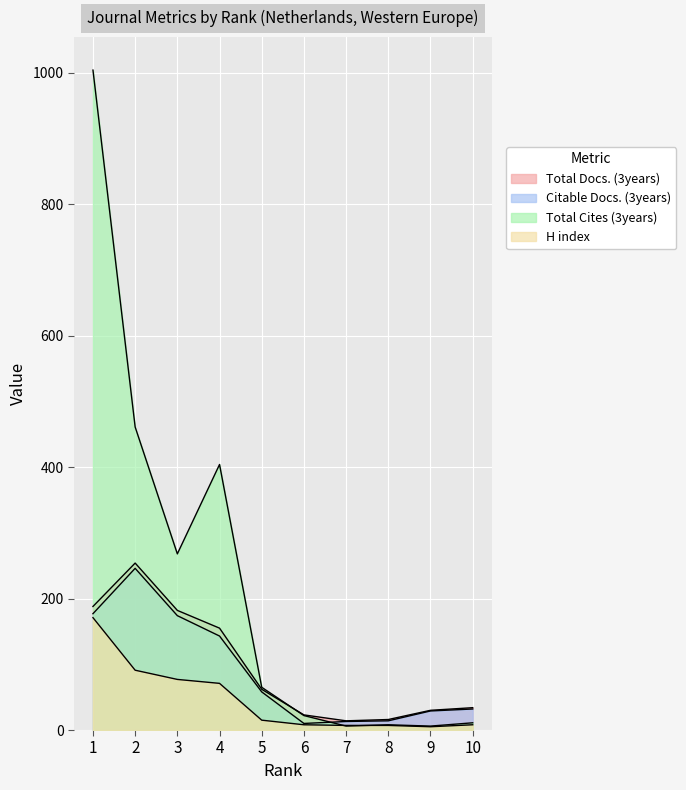

What is the difference between the highest and lowest values at 10?

26